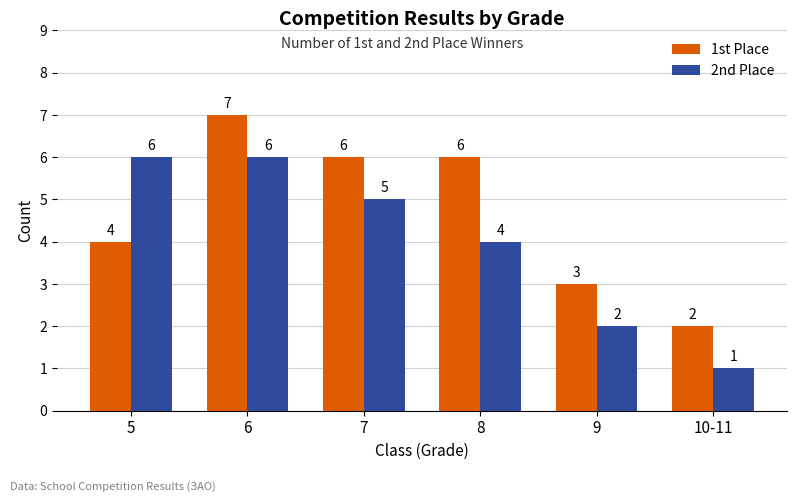

What is the label of the 1st bar from the right?

10-11